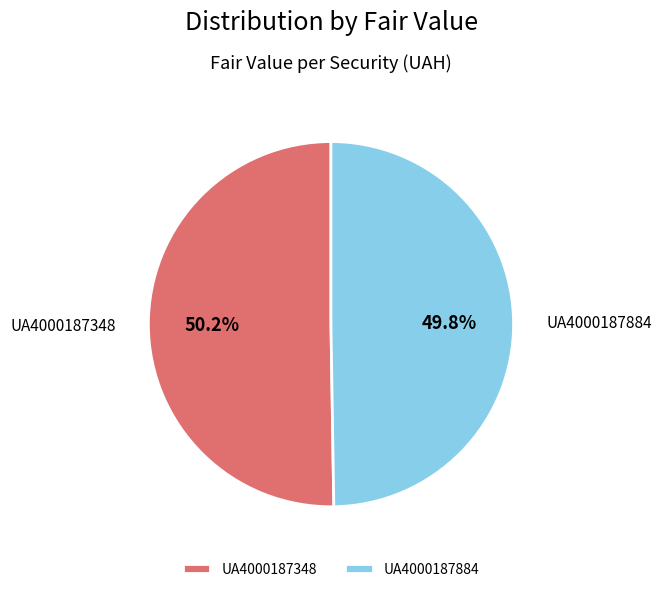

Do UA4000187348 and UA4000187884 together represent more than half of the pie?

Yes